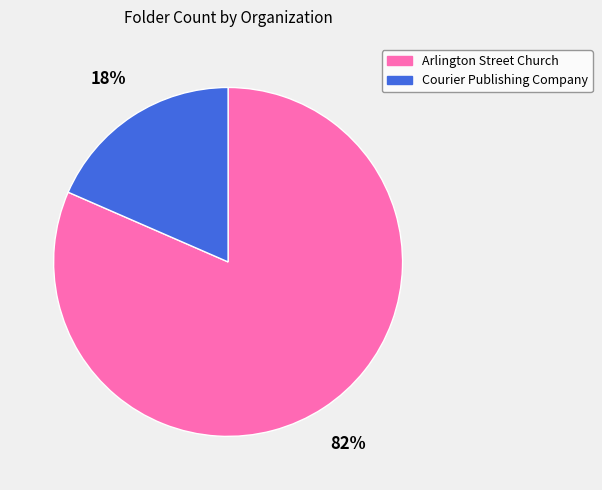

The Arlington Street Church slice represents 82% of the pie. True or false?

True